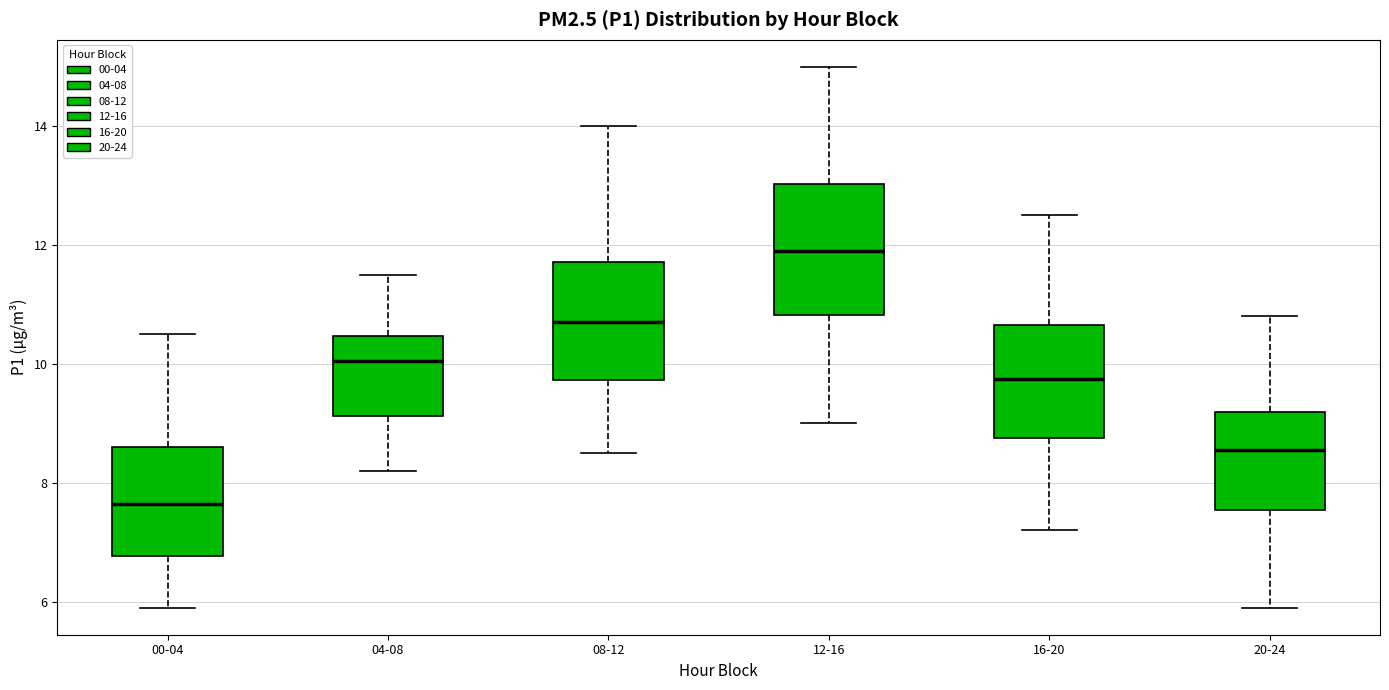

Where does the upper whisker of the box for 08-12 end on the y-axis? The values are not printed on the chart, so give them approximately, as read against the axis.

14.0